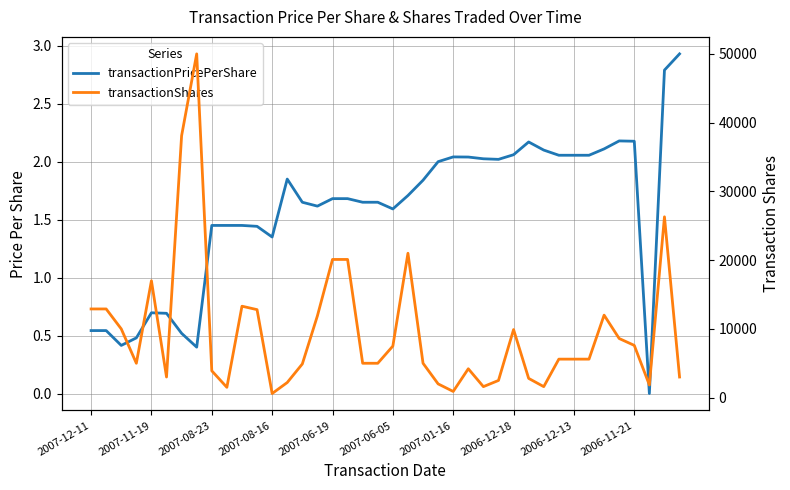

What is the highest value of the transactionShares series?

50000.0